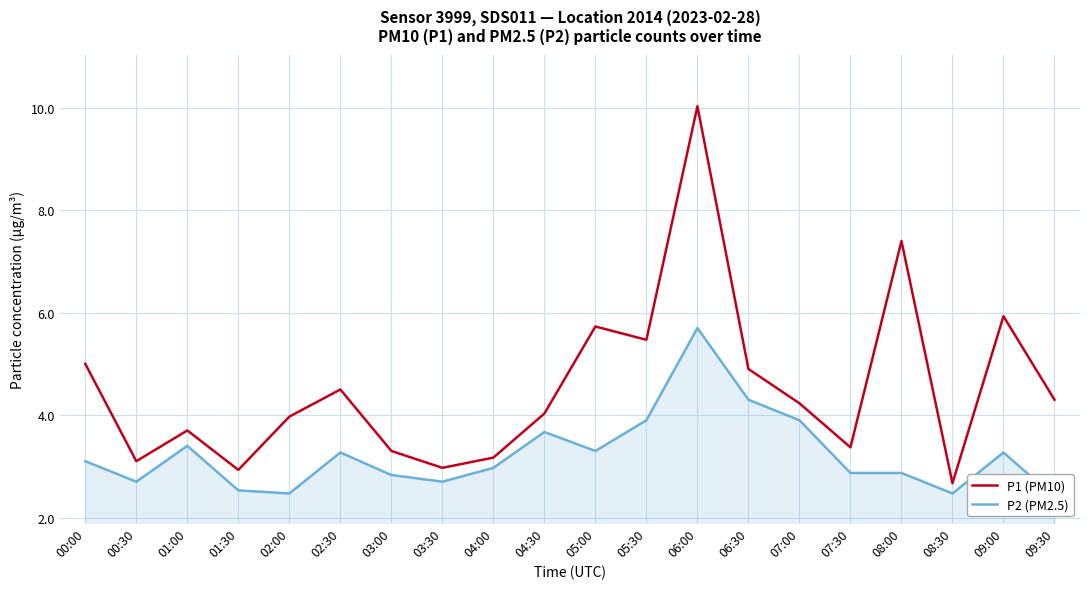

True or false: P2 (PM2.5) and P1 (PM10) cross at least once.

False